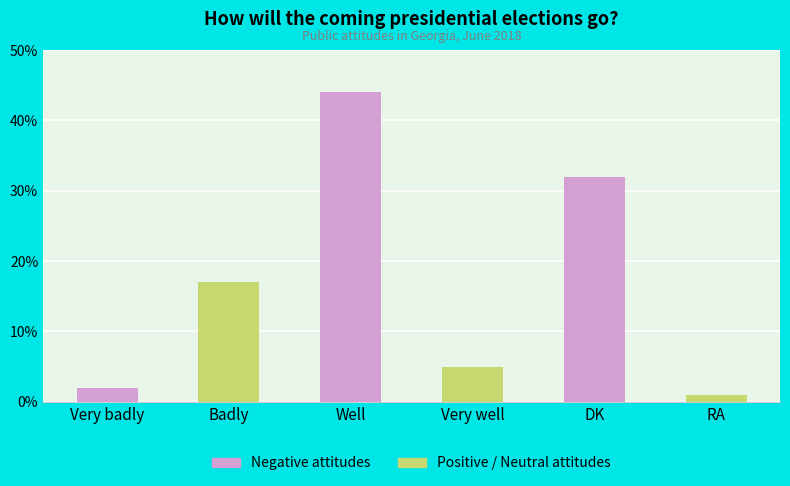

What is the minimum value shown in the chart?

1